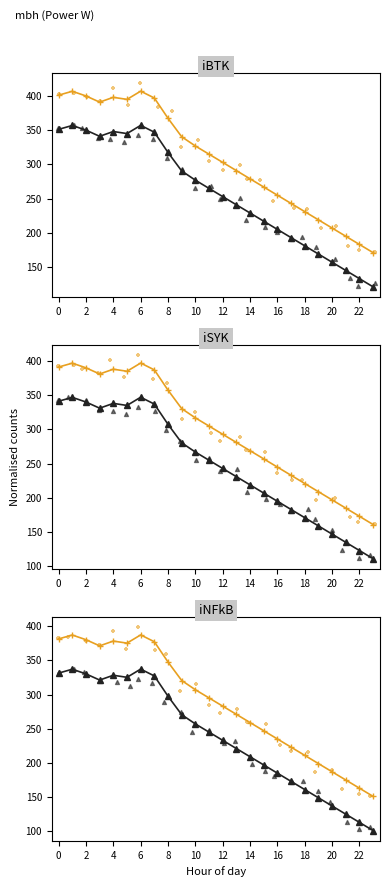

What is the total value across all series at 13?

1002.9